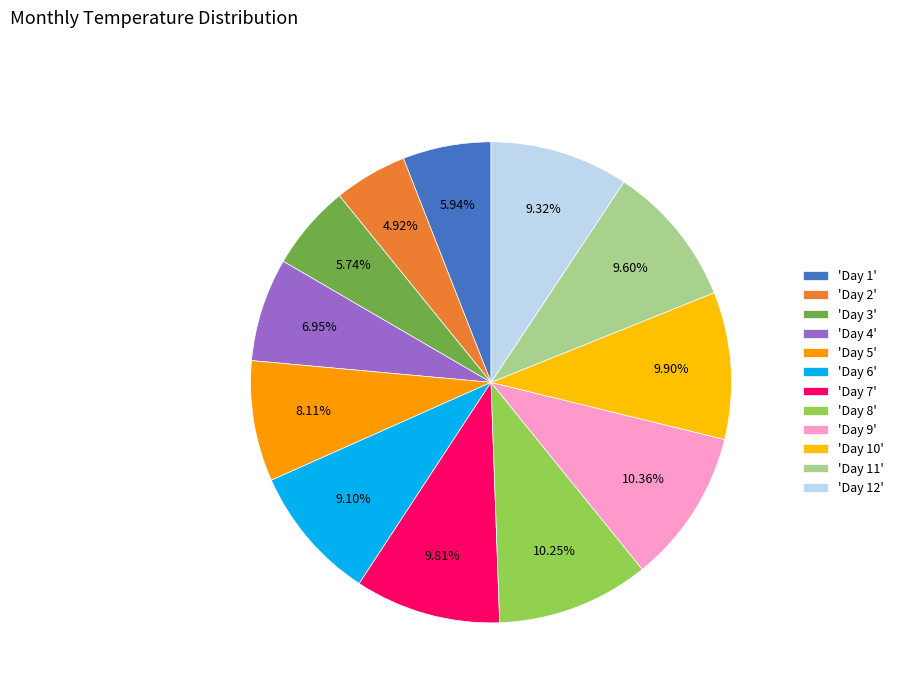

Does any single category account for the majority?

No